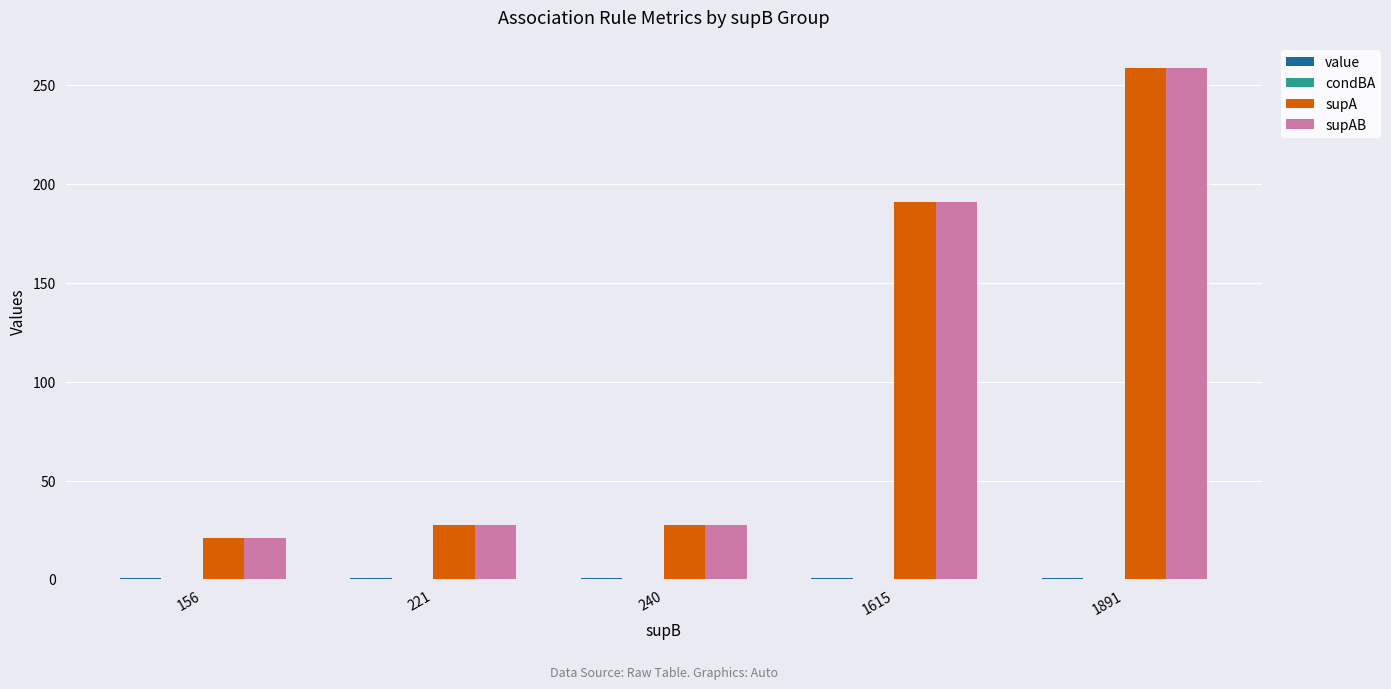

At which category does the chart reach its peak across all series?

1891